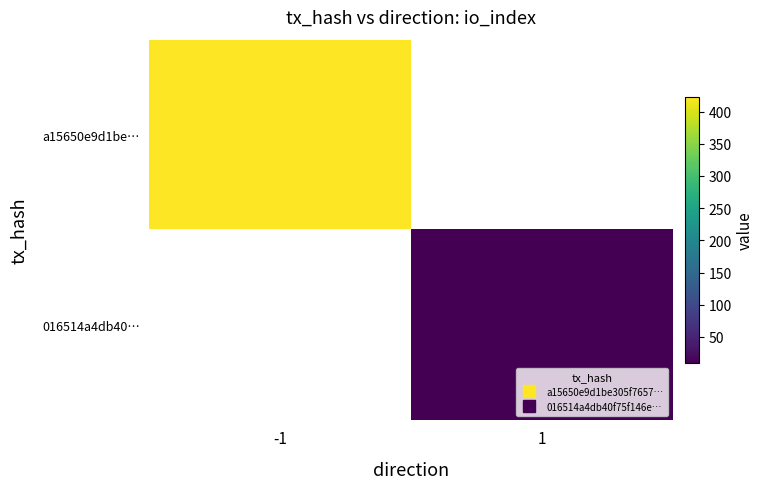

What is the maximum value for a15650e9d1be…?

423.0